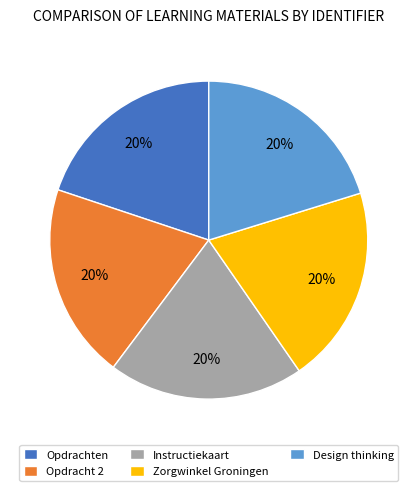

To the nearest percent, what is the average slice percentage?

20%